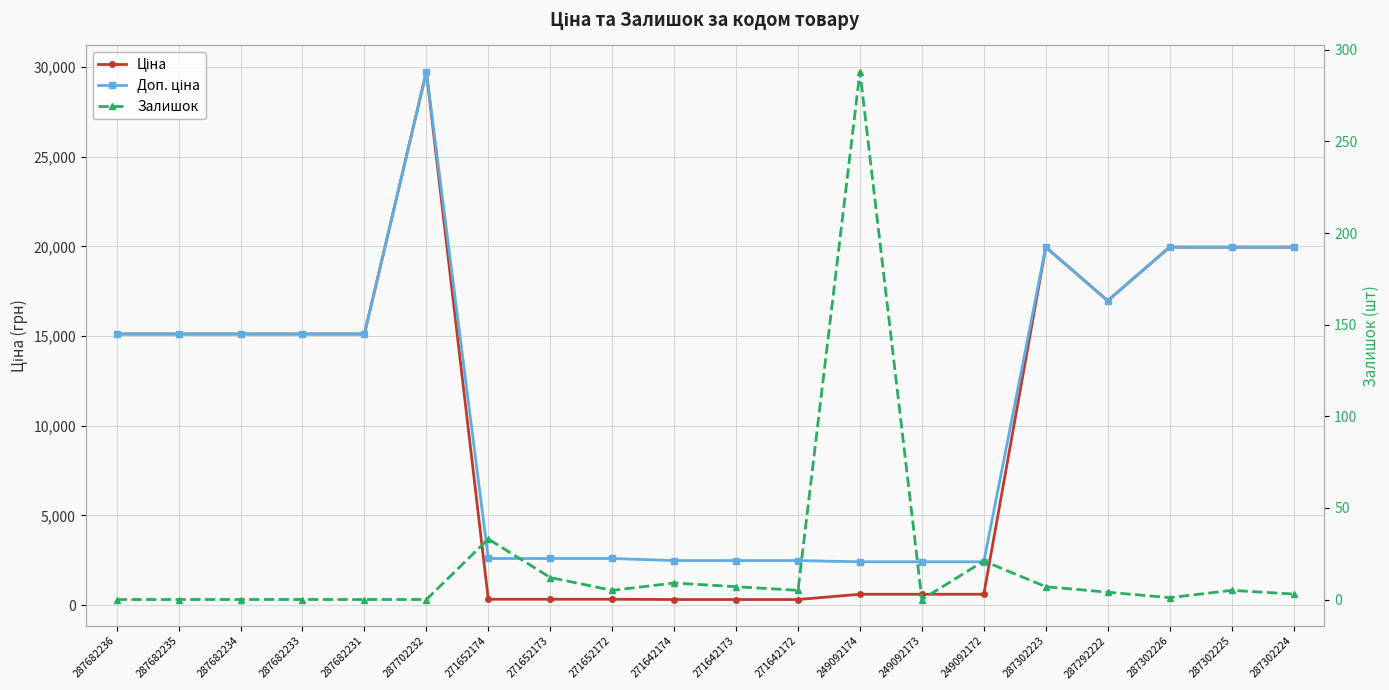

True or false: Ціна and Доп. ціна intersect in this chart.

False